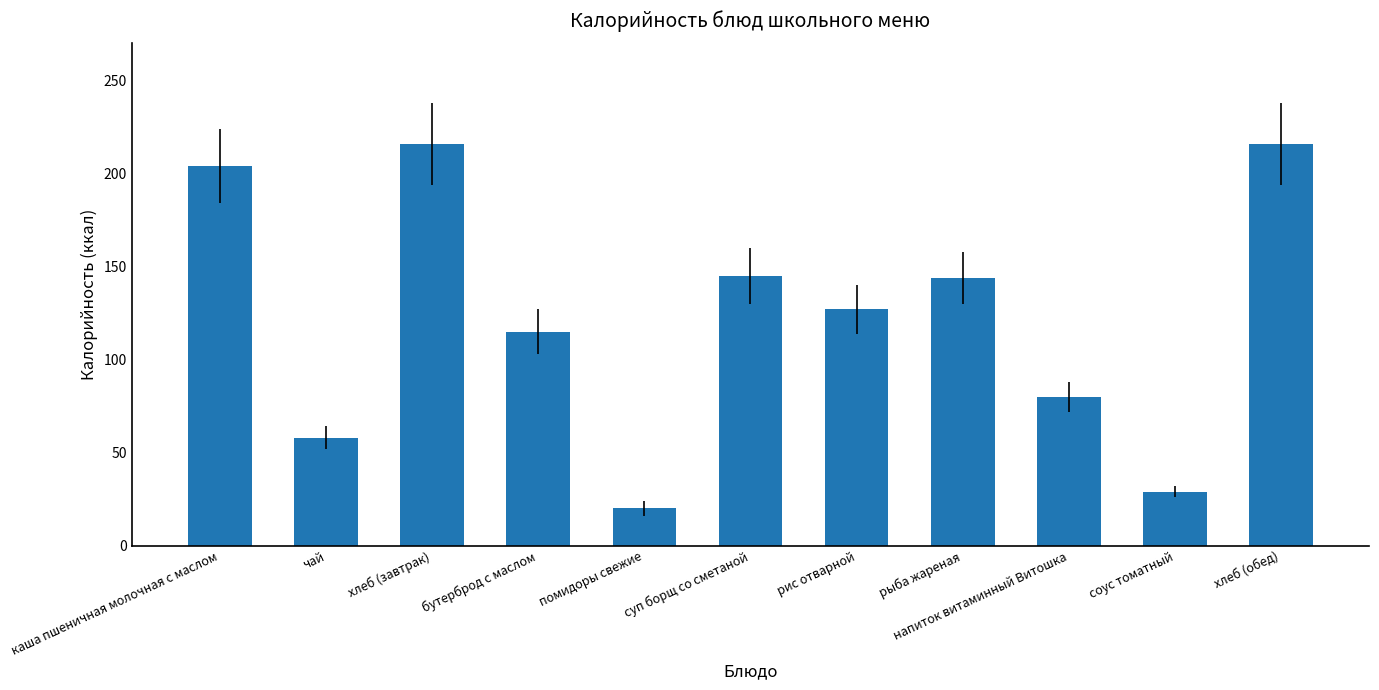

Approximately how many times larger is the value at хлеб (обед) compared to соус томатный?

7.4